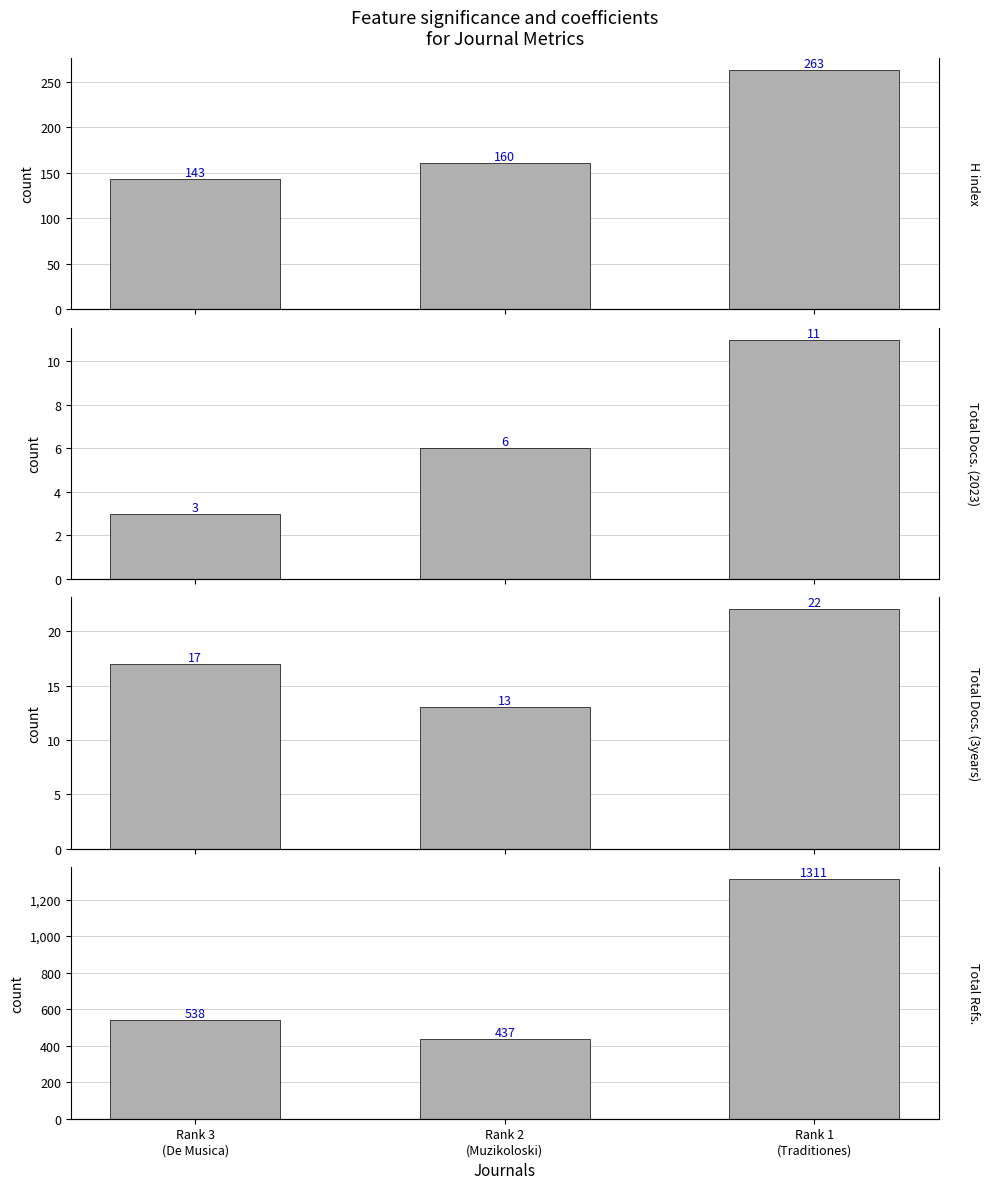

What is the total value across all series at Rank 2
(Muzikoloski)?

616